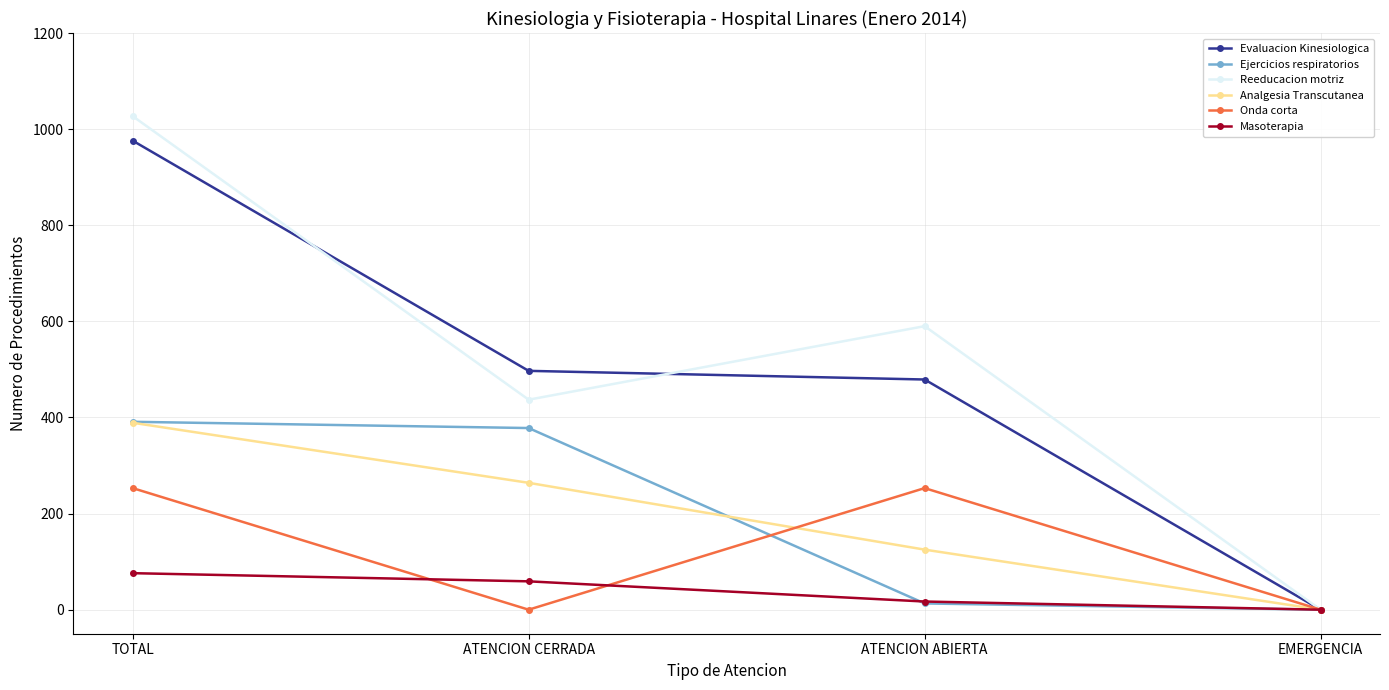

Does the chart display data point markers on the line(s)?

Yes